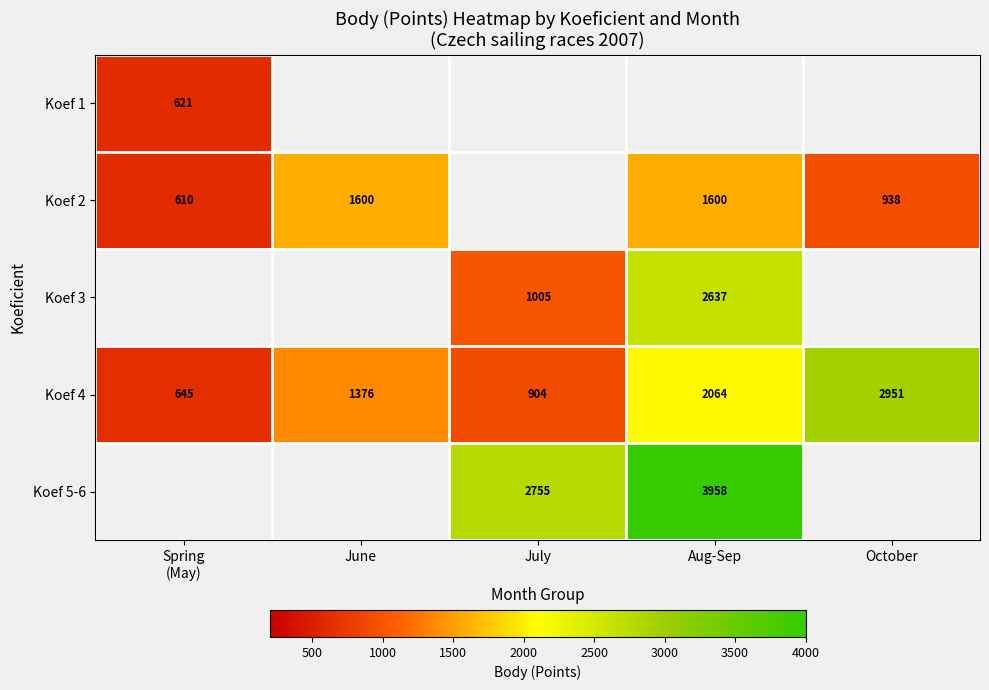

What is the lowest value of the Koef 4 series?

645